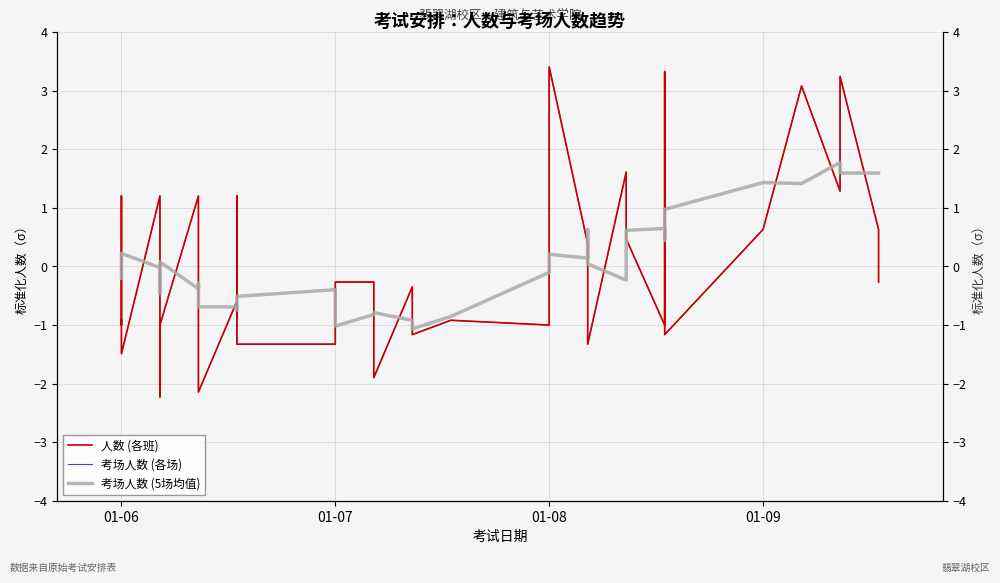

What is the label of the 40th point from the left?

39